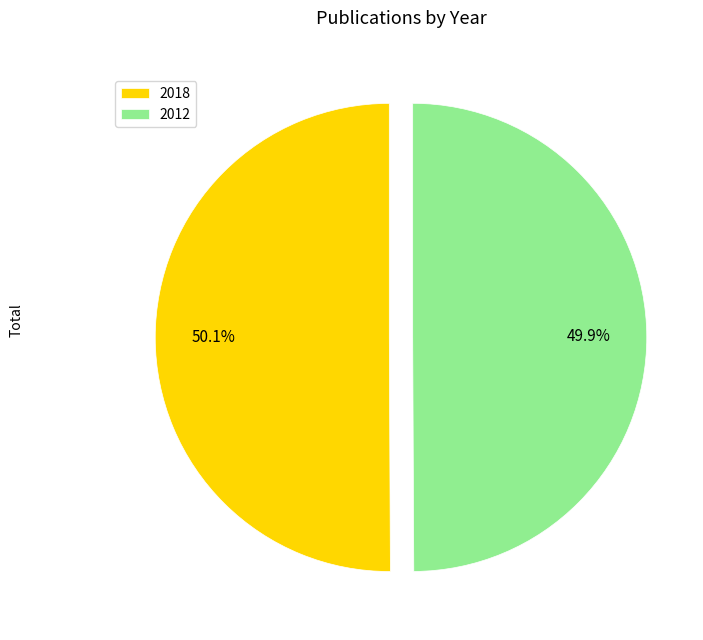

How many segments does this pie chart have?

2